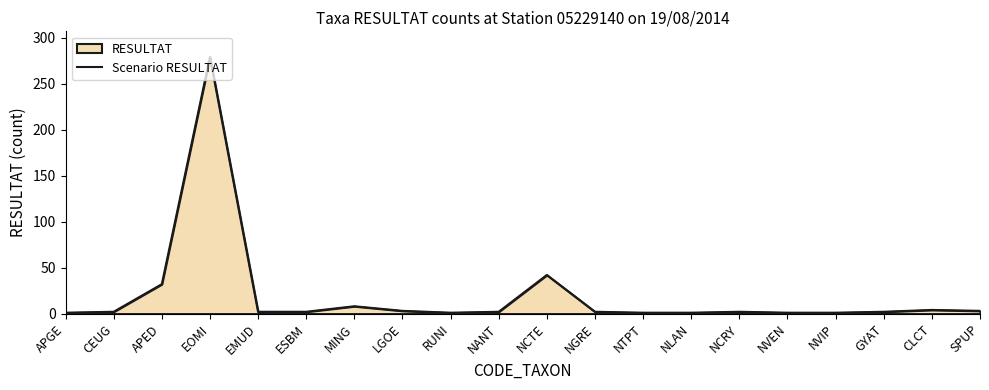

What is the difference between the maximum and minimum values?

278